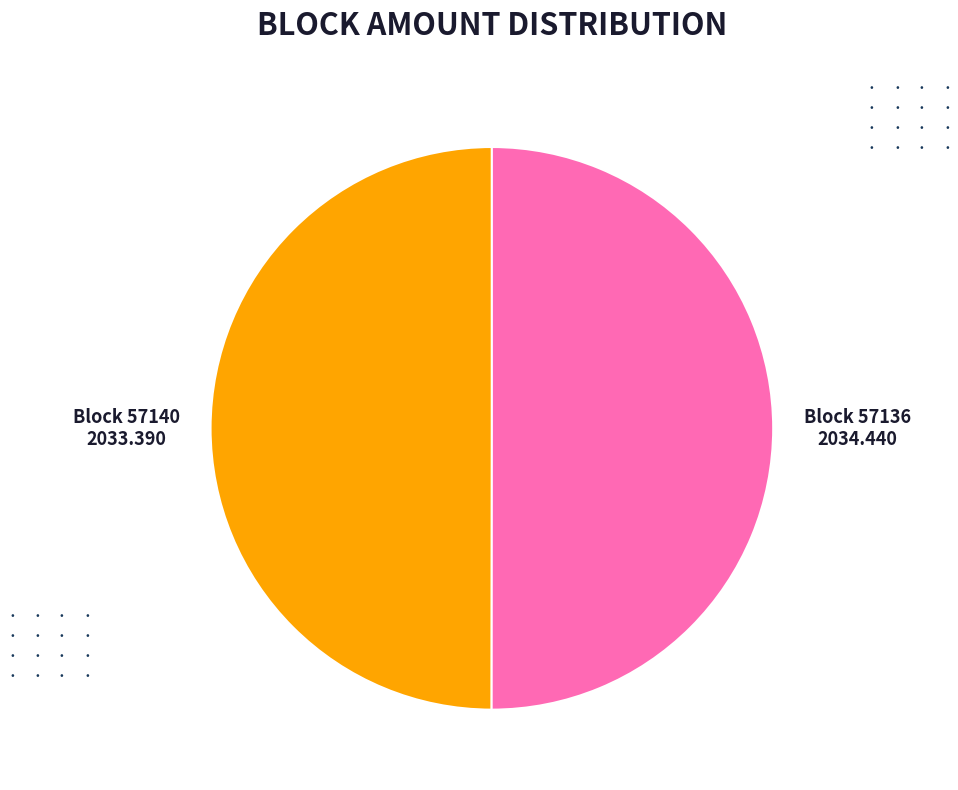

Which slice is the smallest?

57140